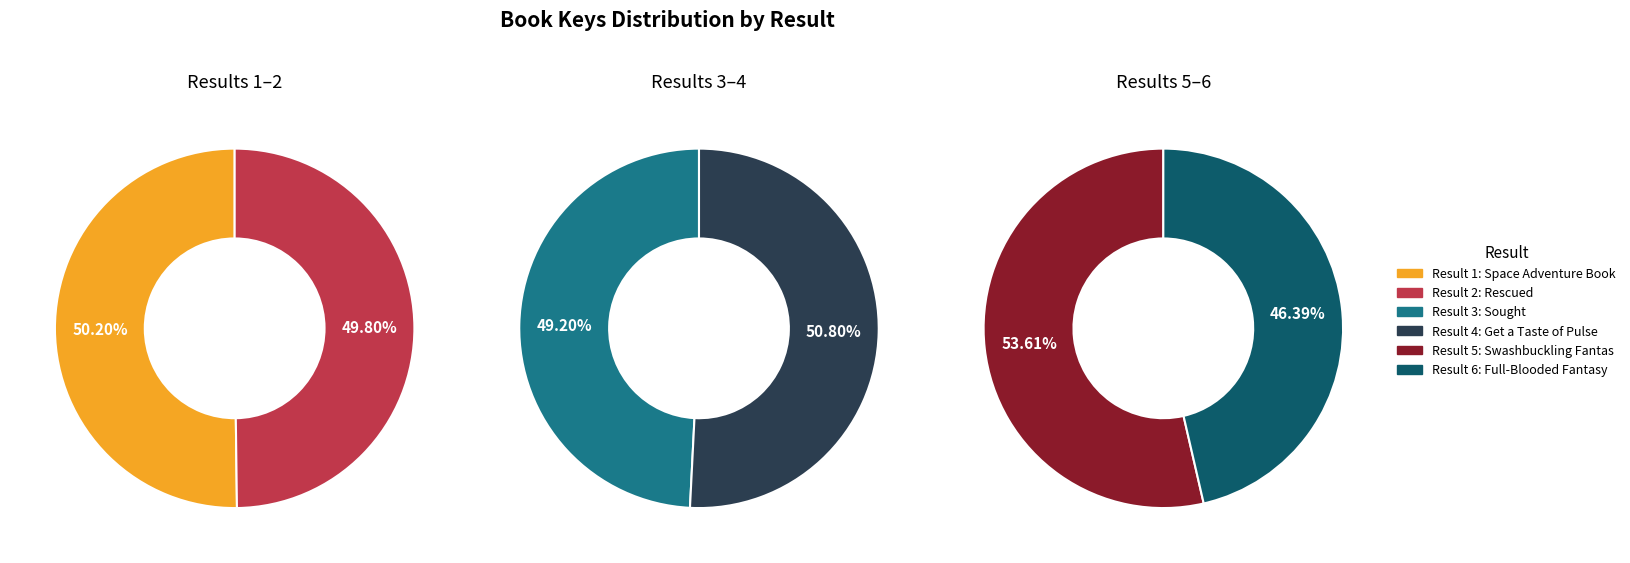

Is 1 the majority of the pie?

No